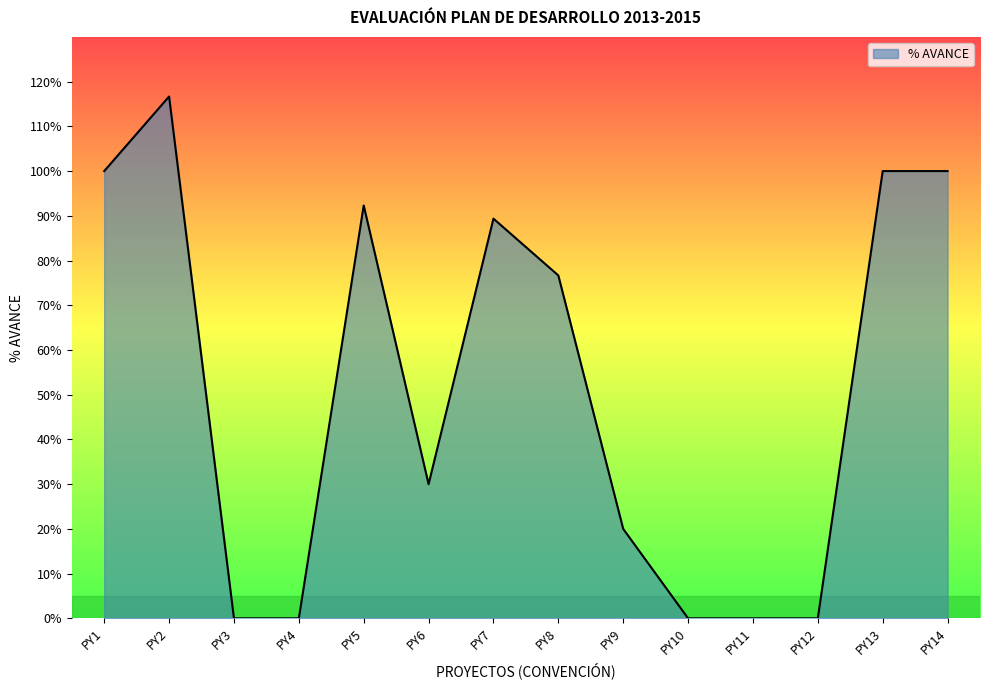

Is this an area chart (filled region under the line)?

Yes